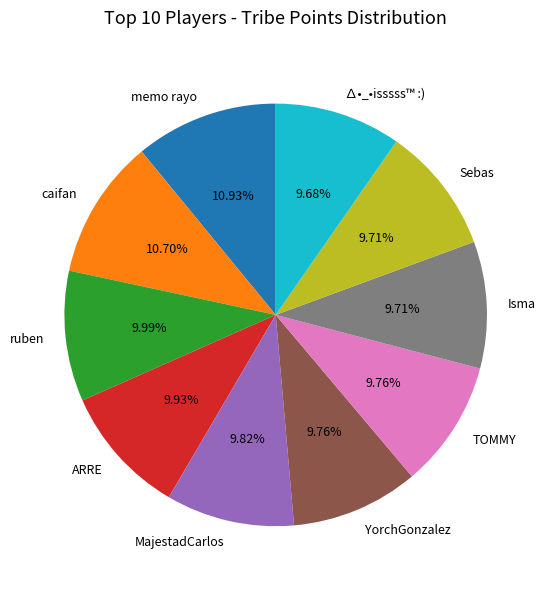

How much of the chart is everything except caifan?

89.3%